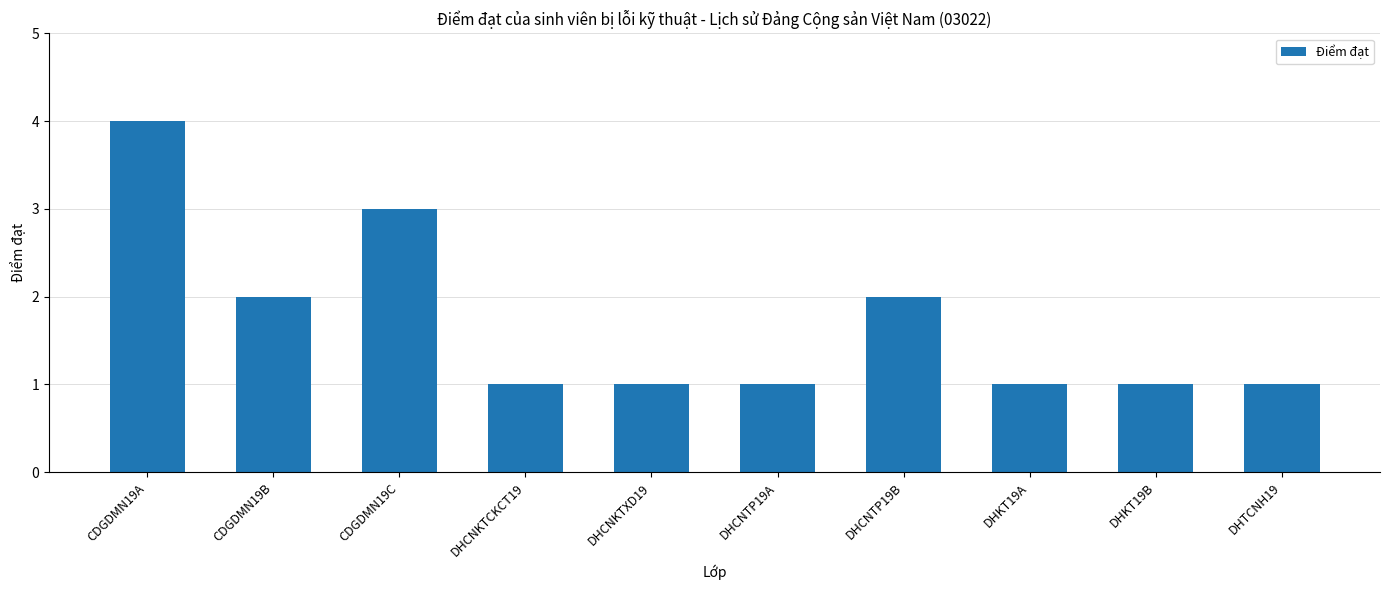

The value at CDGDMN19A is 2. True or false?

False